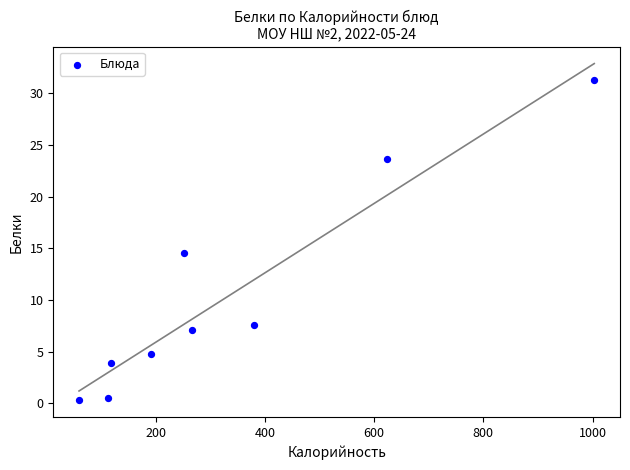

What is the range of Y values (max minus min)?

31.0